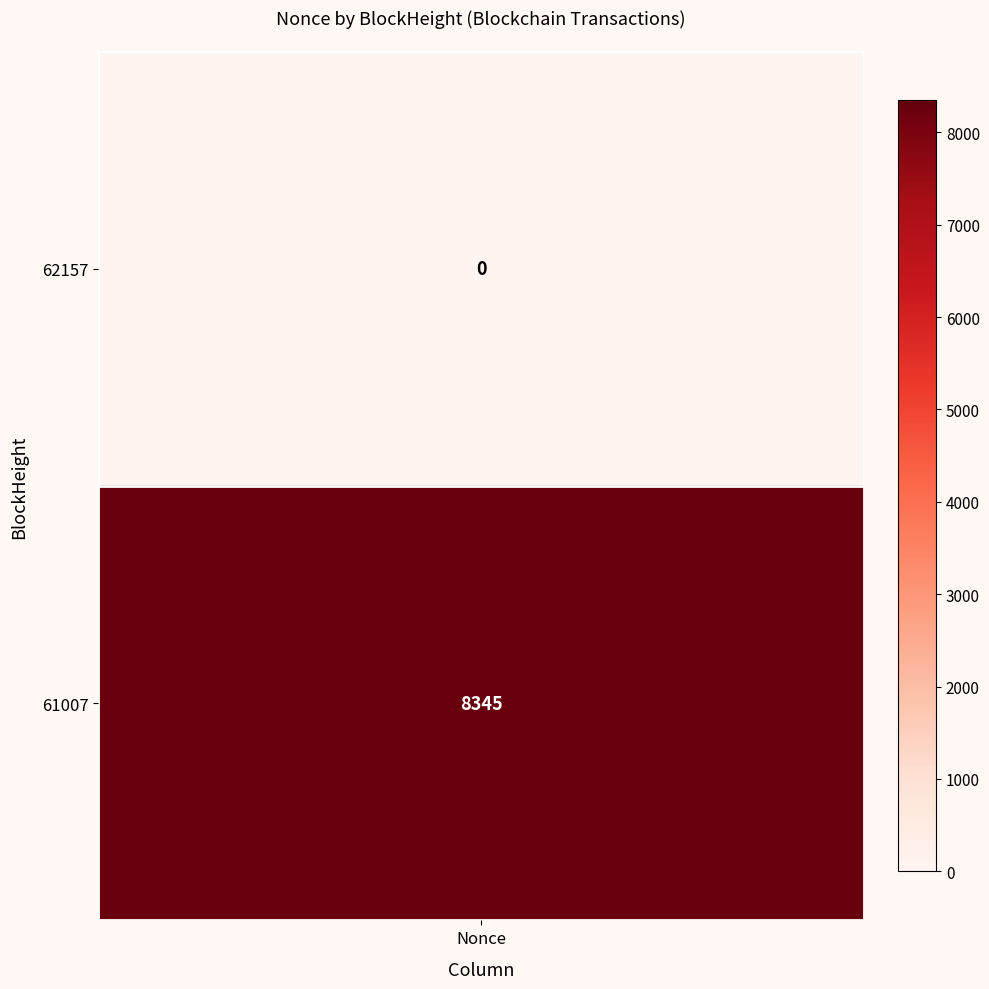

True or false: Row 1 (BlockHeight=62157) has a value of 11057 at 1.

False